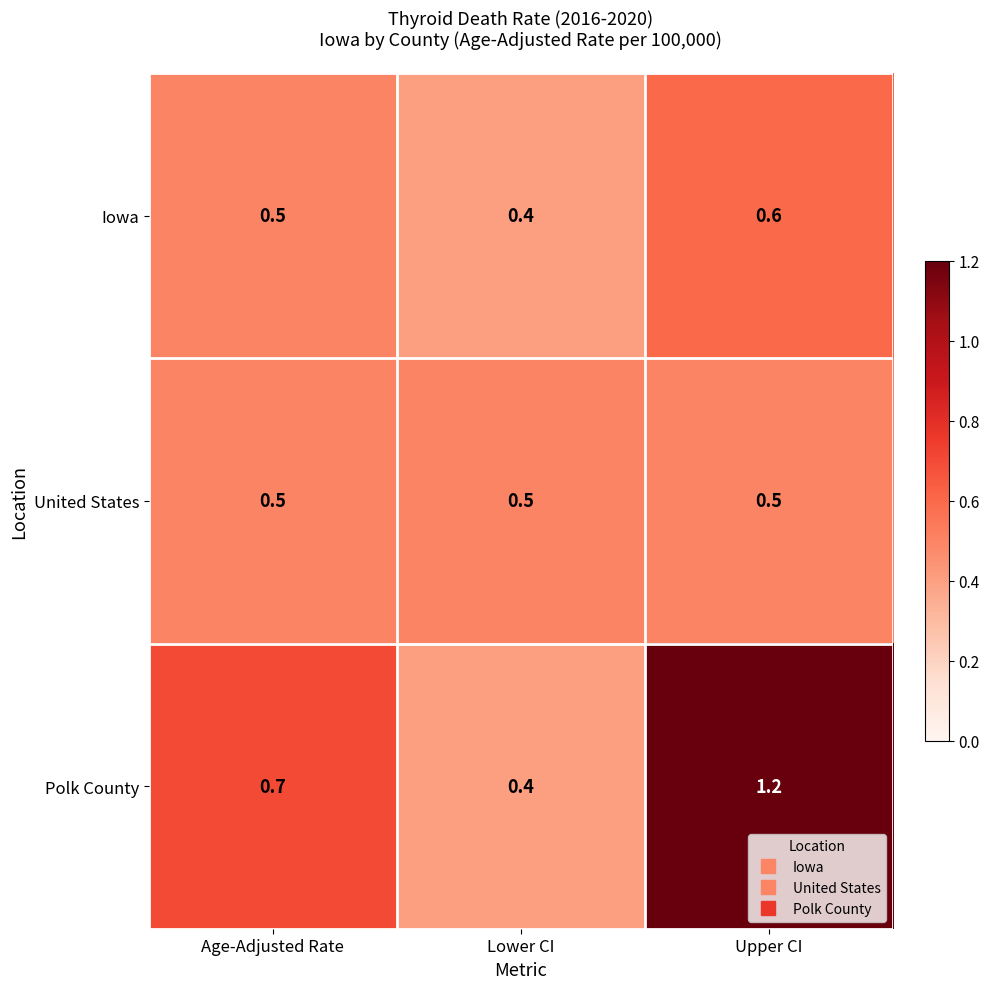

Which series has the largest range (max minus min)?

Polk County